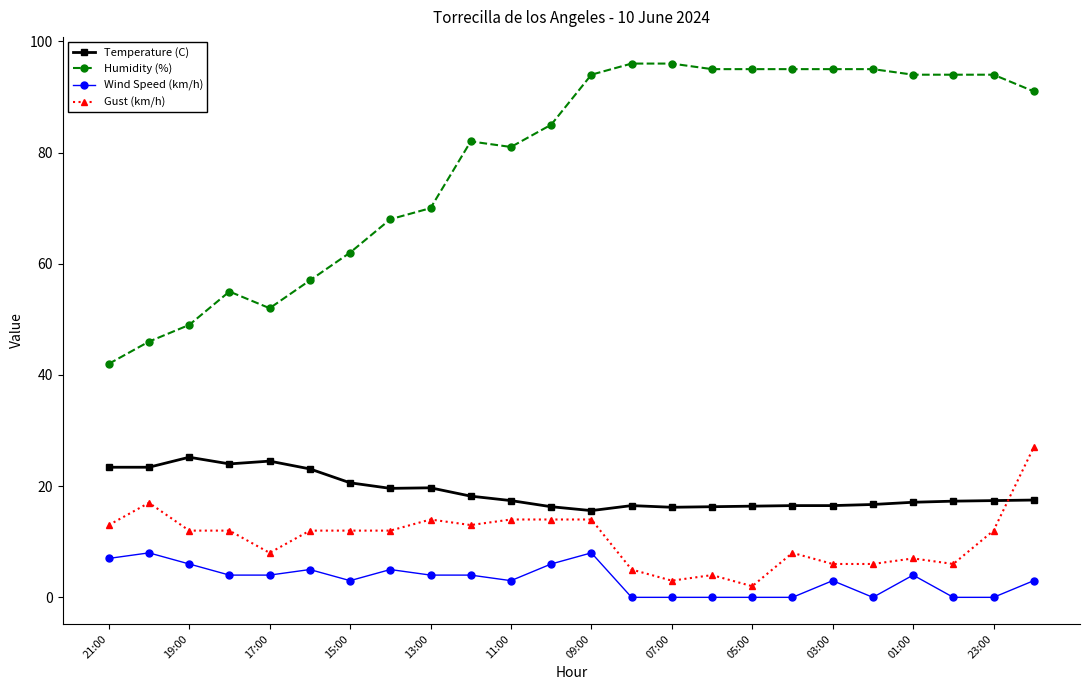

How many categories are shown in the chart?

24